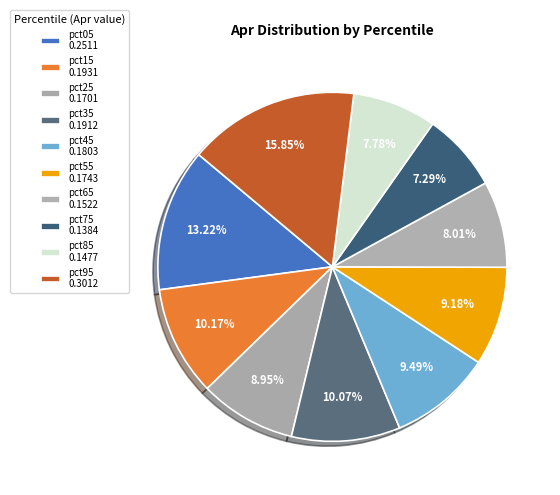

Which has a higher value, pct35 or pct25?

pct35